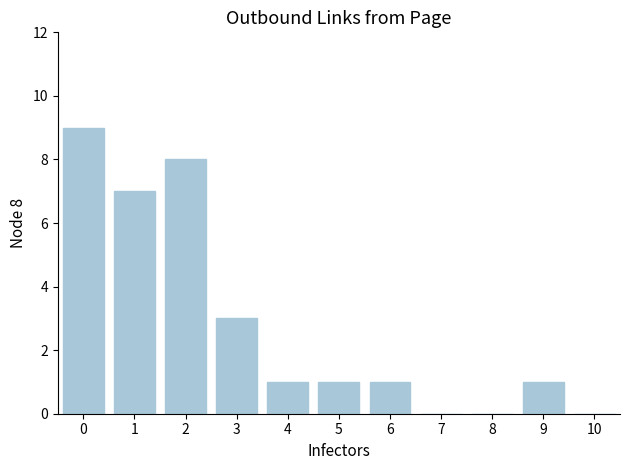

How many values are between 0 and 7?

9